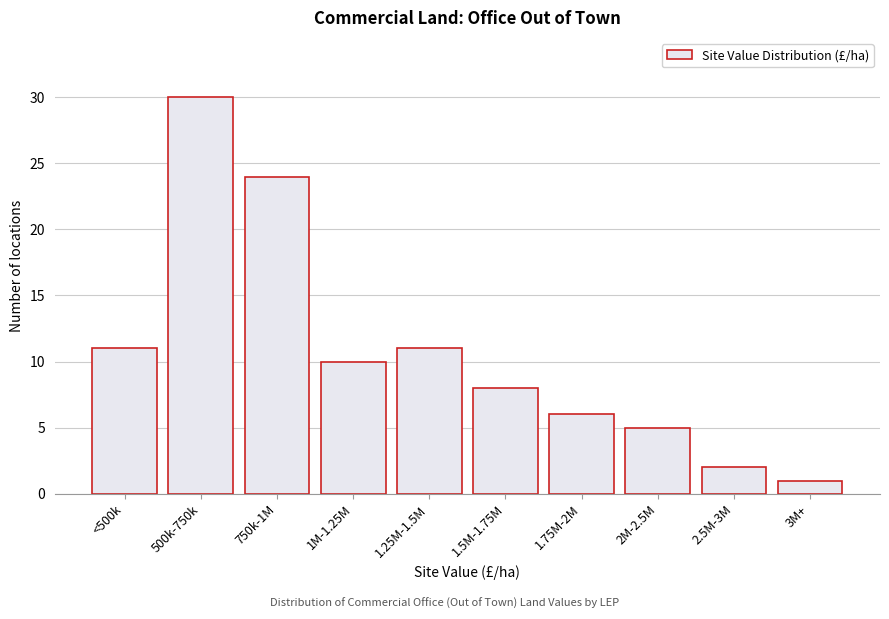

Reading right to left, what are all the values shown in this chart?

3M+=1	2.5M-3M=2	2M-2.5M=5	1.75M-2M=6	1.5M-1.75M=8	1.25M-1.5M=11	1M-1.25M=10	750k-1M=24	500k-750k=30	<500k=11